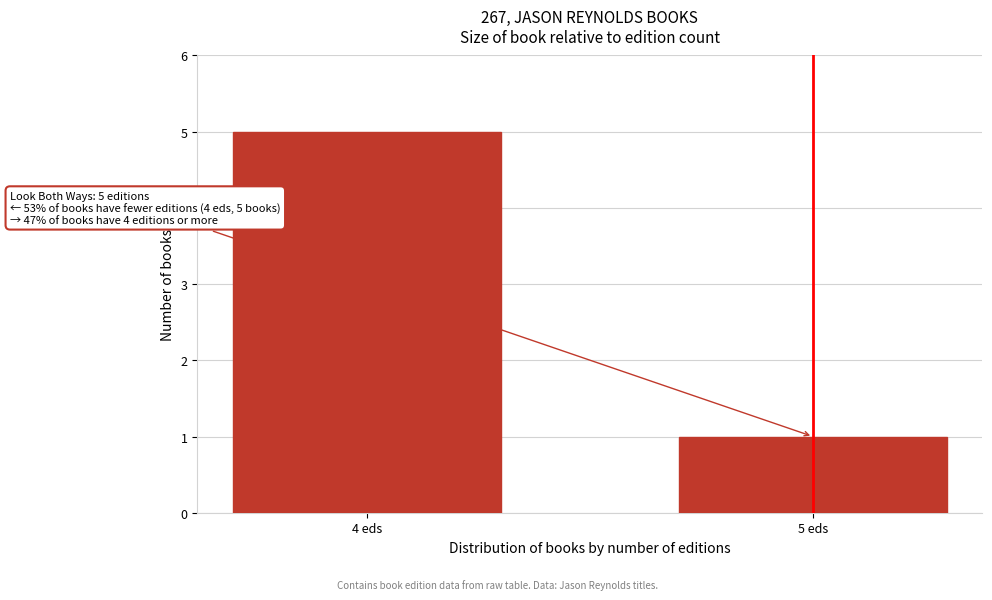

Reading left to right, extract all data points from this chart.

4 eds=5	5 eds=1